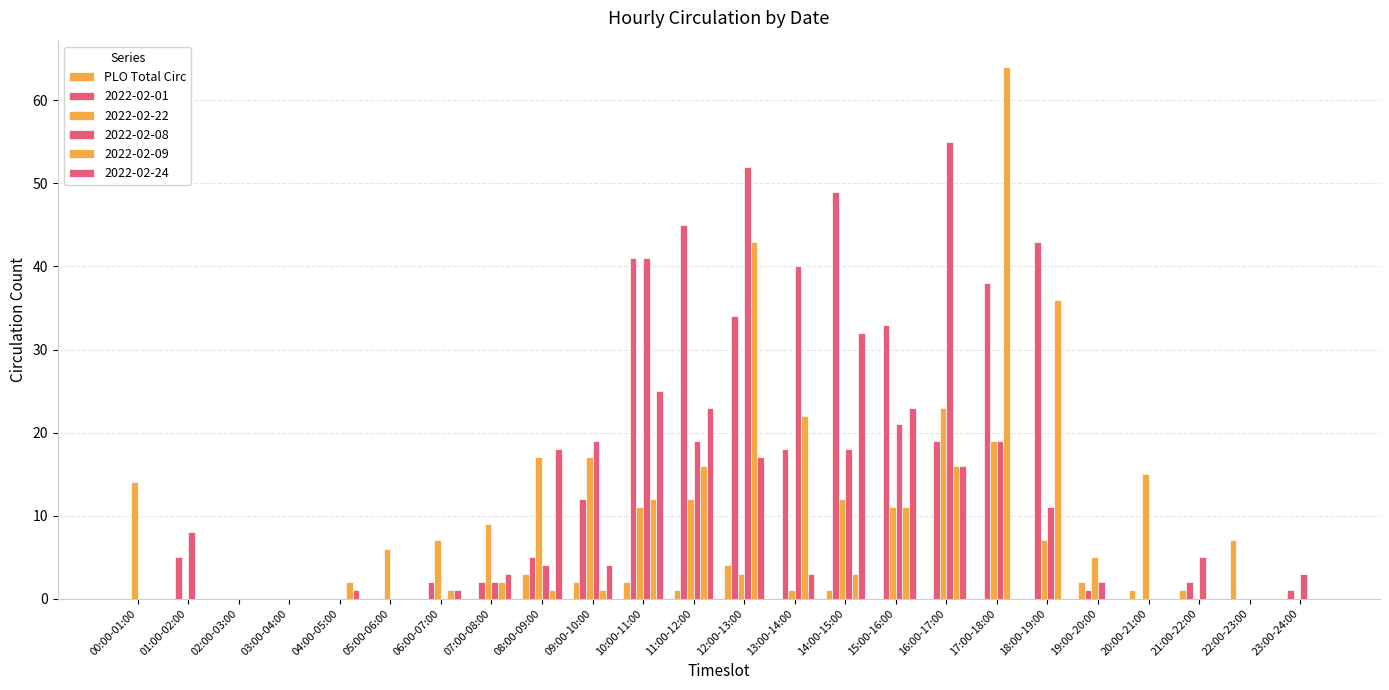

Are the bars horizontal?

No